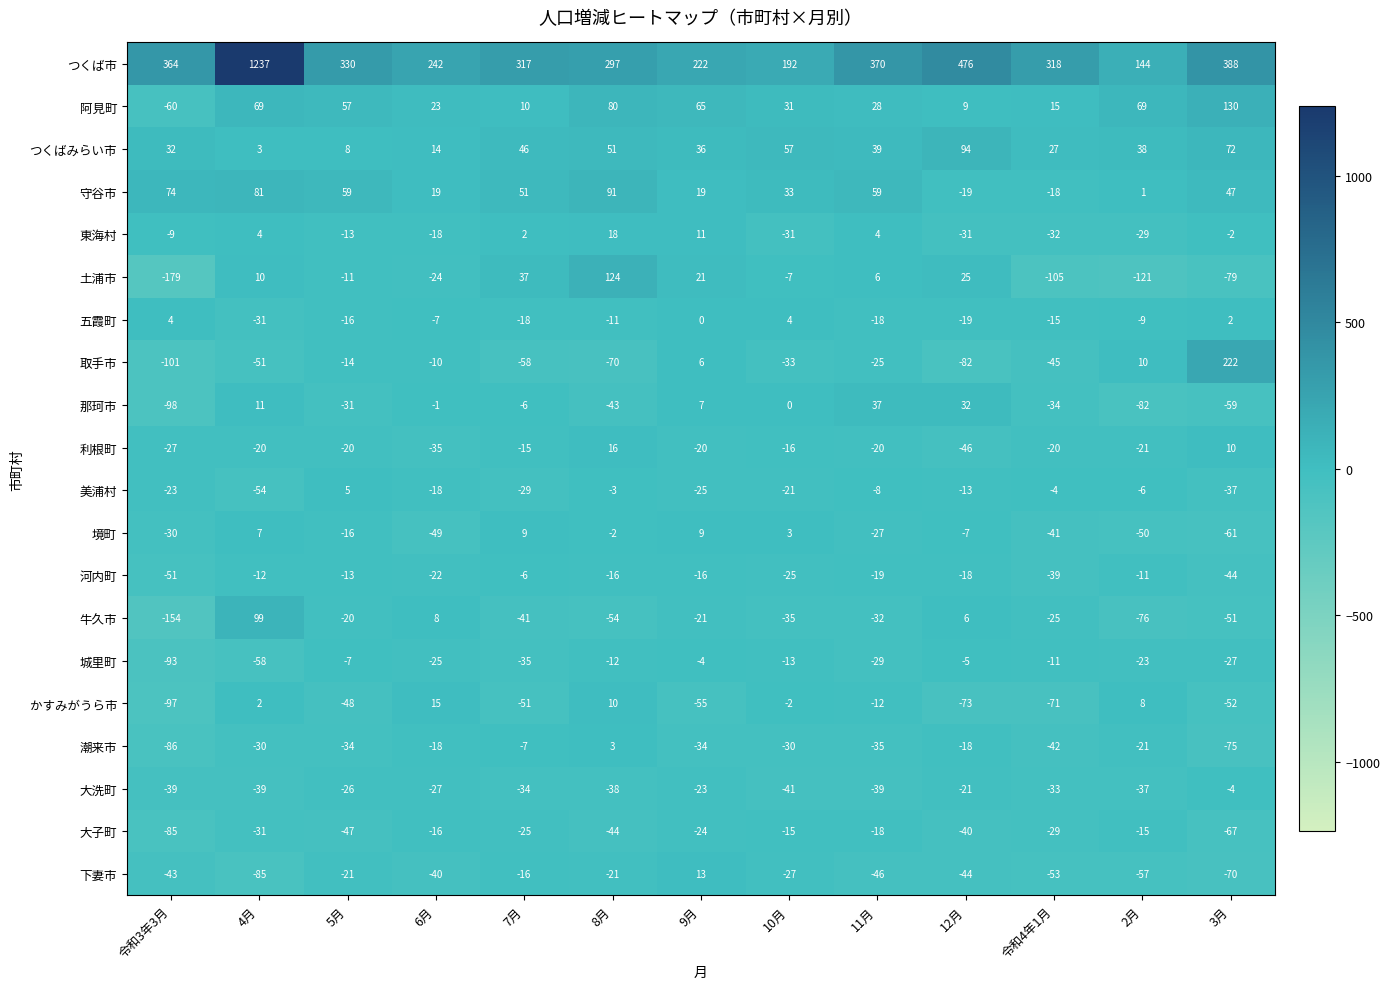

How many data points does each series have?

13